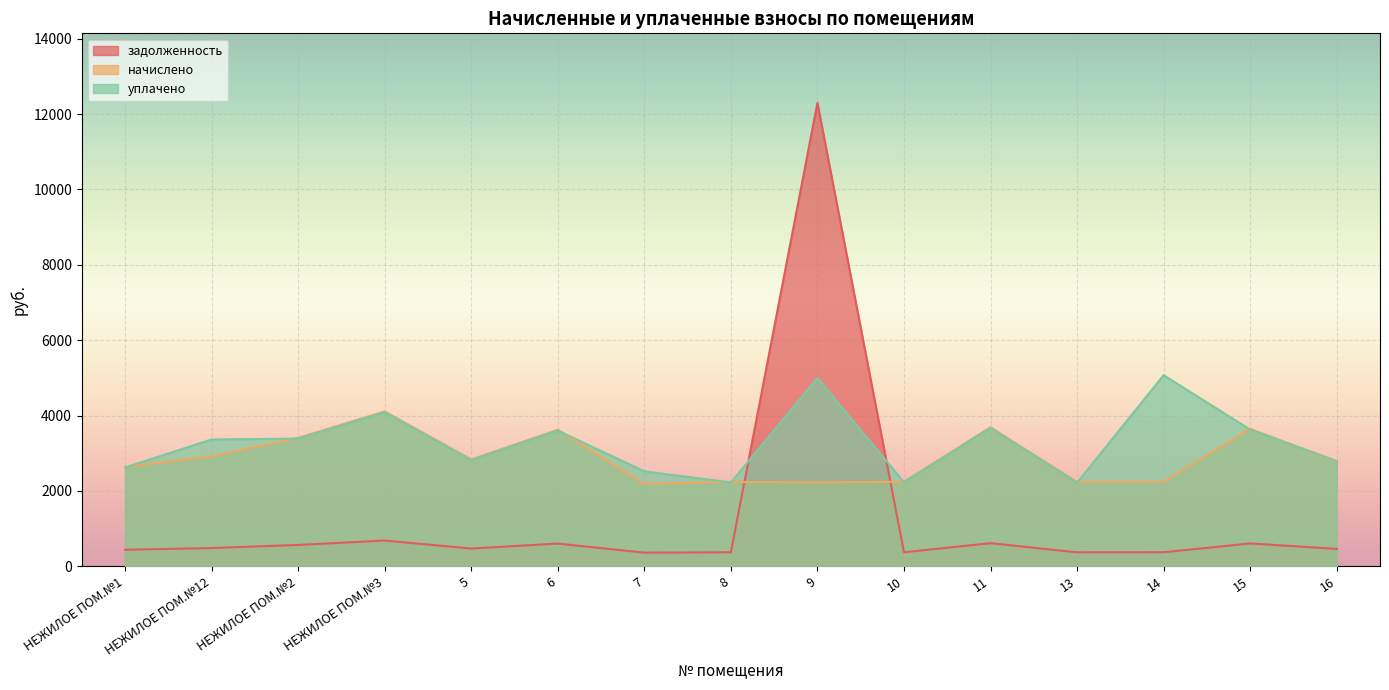

The value of задолженность at НЕЖИЛОЕ ПОМ.№1 is 440.1. True or false?

True